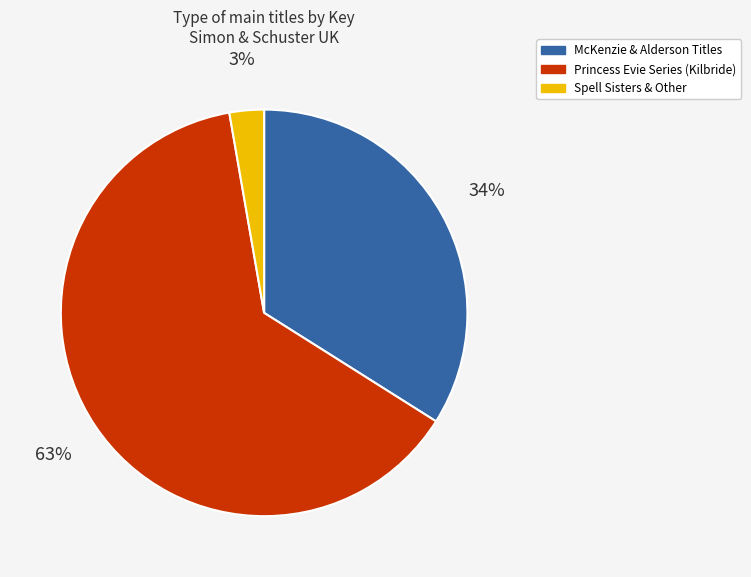

Which category has the smallest portion of the pie?

Spell Sisters & Other